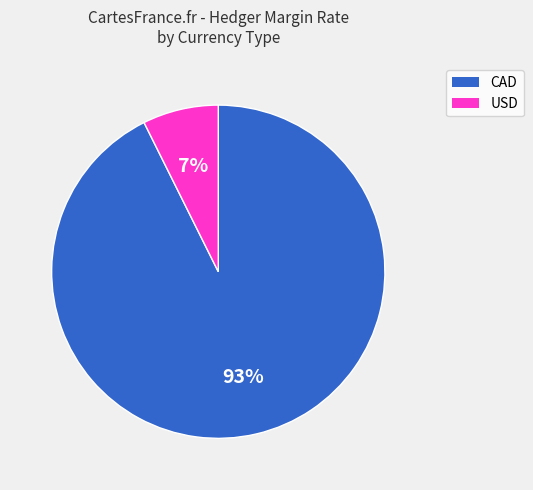

Which category accounts for the majority?

CAD